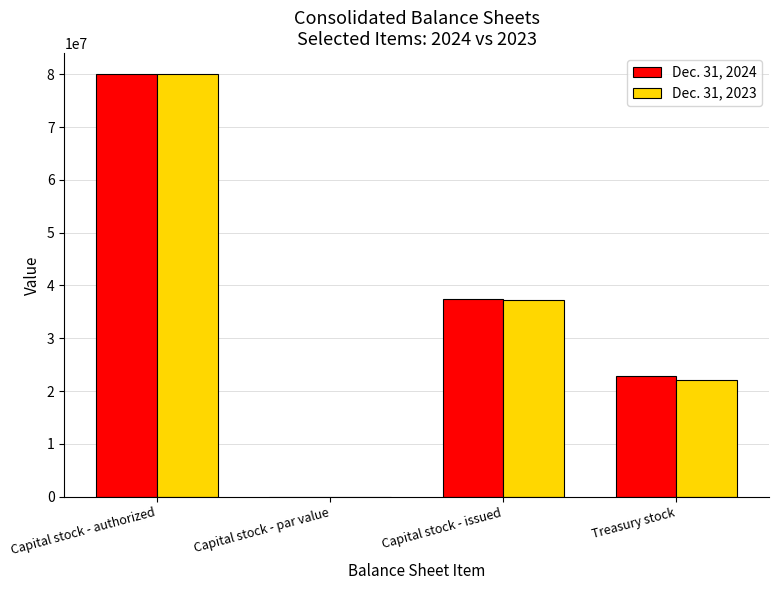

Where is Dec. 31, 2023 nearest to the value 40000000?

Capital stock - issued